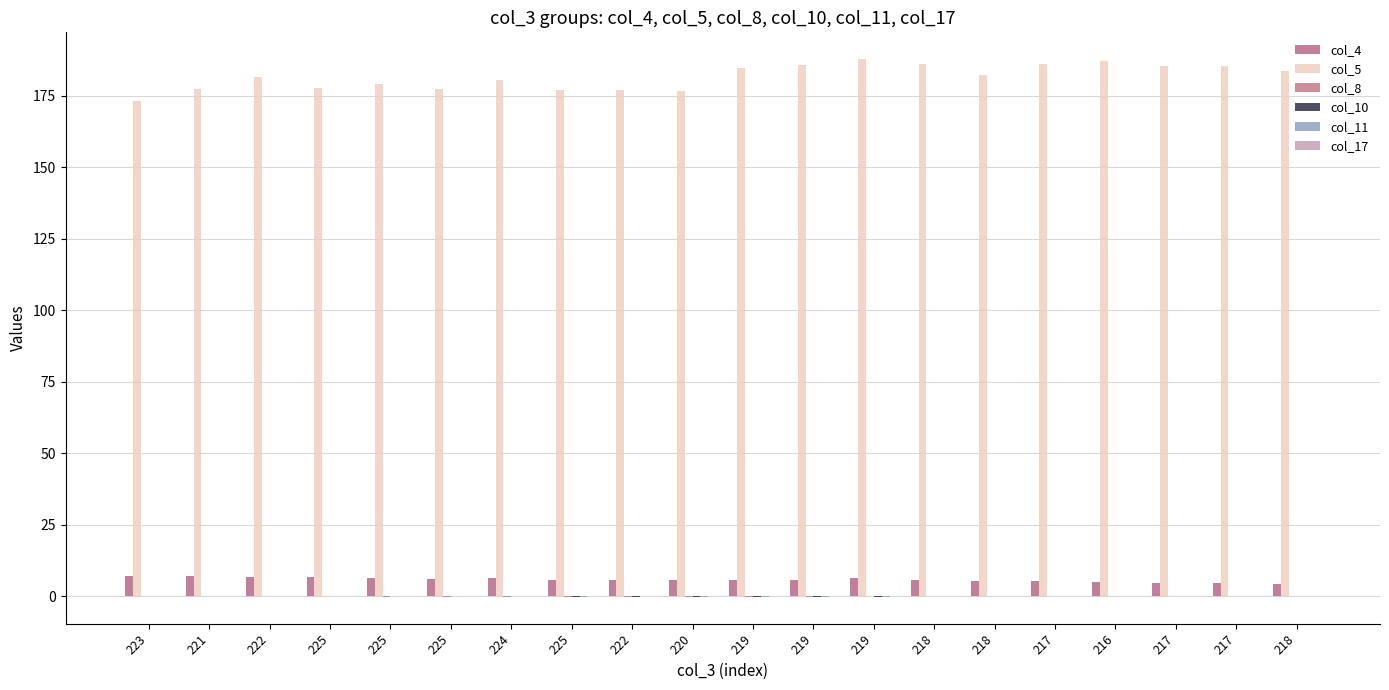

At 219, list the series in order from smallest to largest.

col_10, col_11, col_8, col_17, col_4, col_5